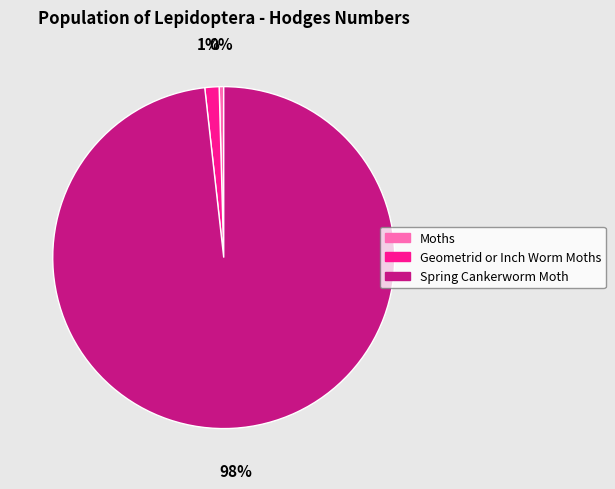

Approximately how many times larger is the value at Spring Cankerworm Moth compared to Moths?

229.7